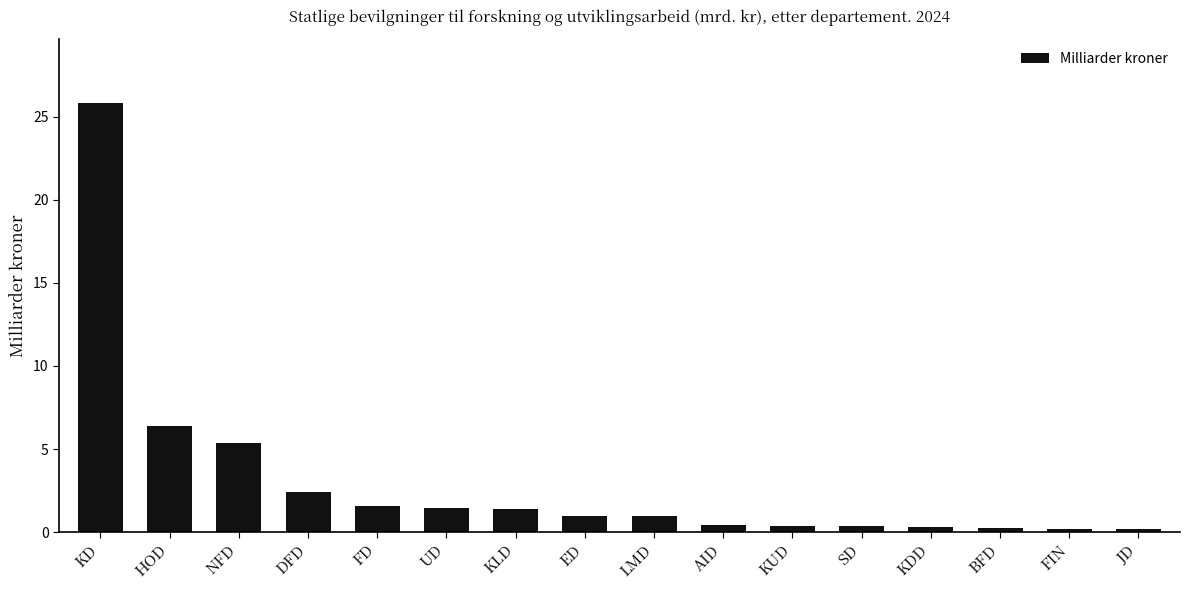

Which has a higher value, FD or JD?

FD